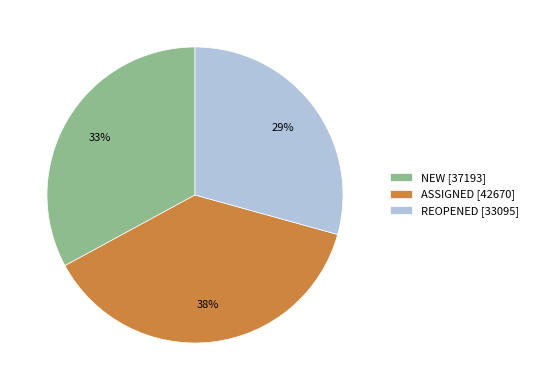

To the nearest percent, what is the average slice percentage?

33%